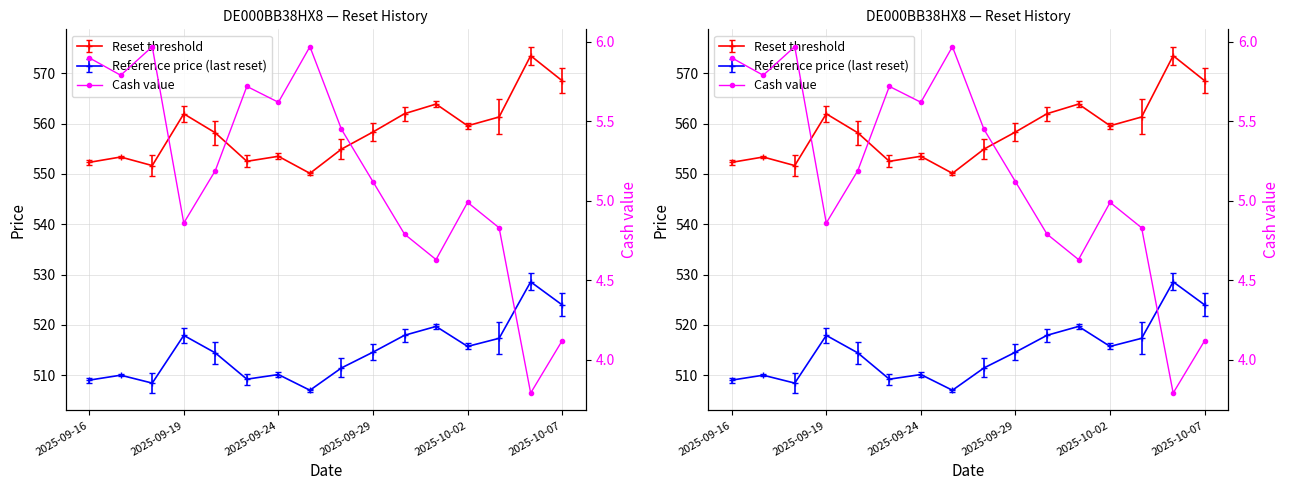

True or false: the data has more than 2 interior local peaks.

True